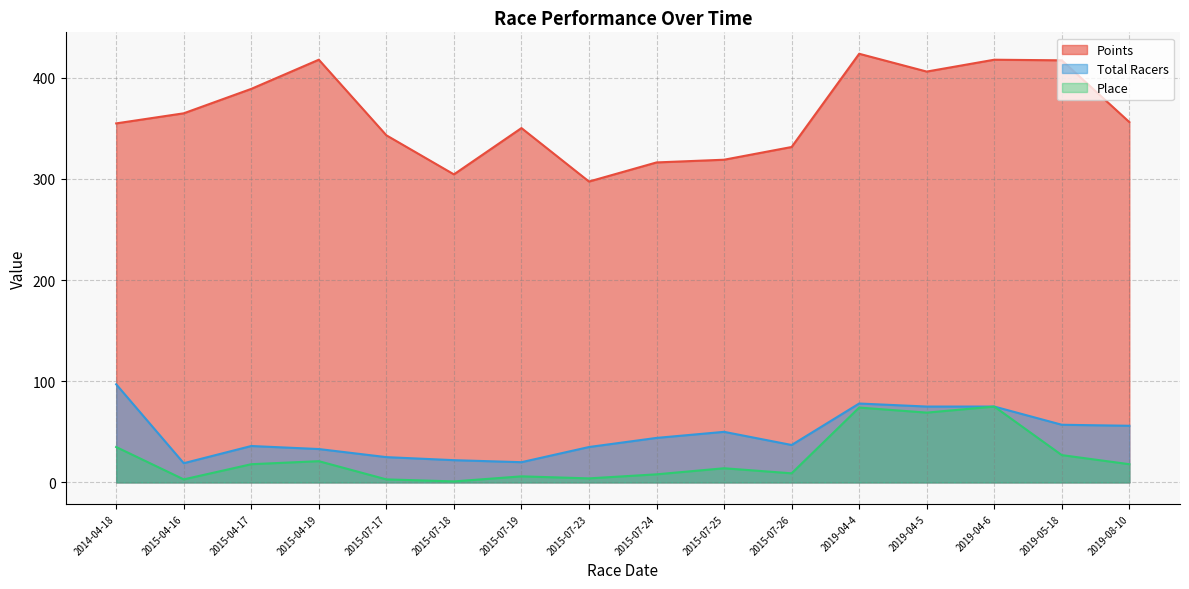

True or false: Total Racers and Points cross at least once.

False